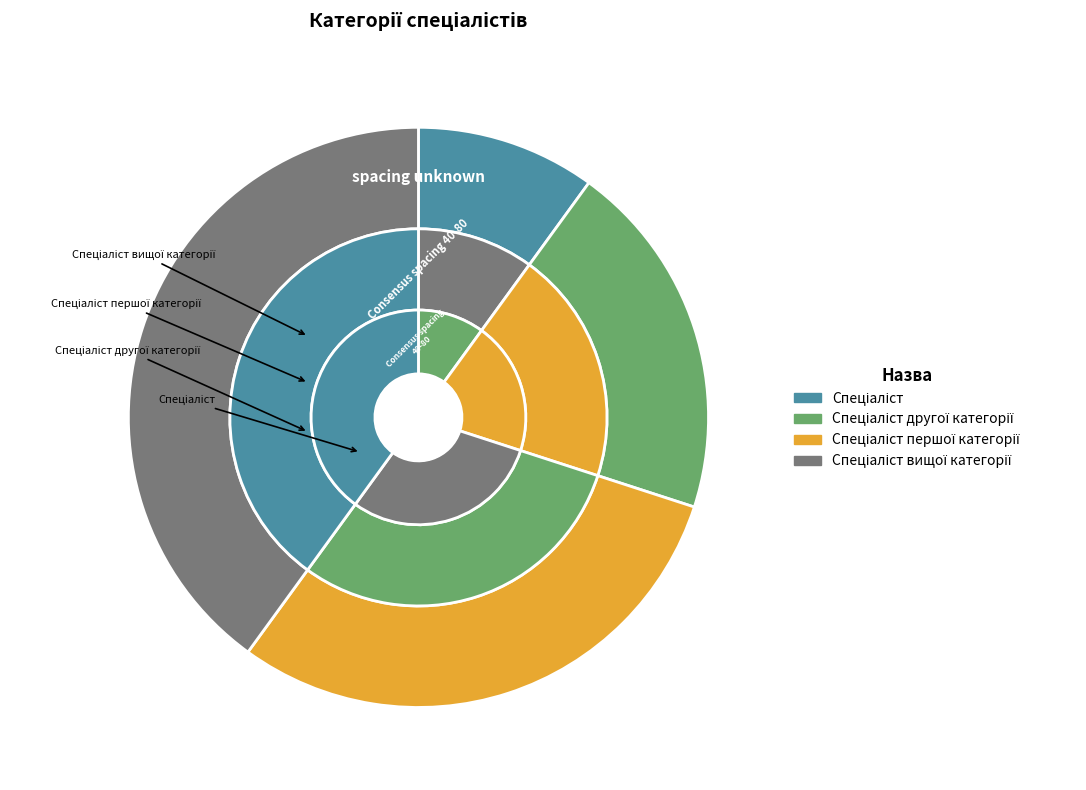

To the nearest percent, what portion does Спеціаліст другої категорії represent?

20%